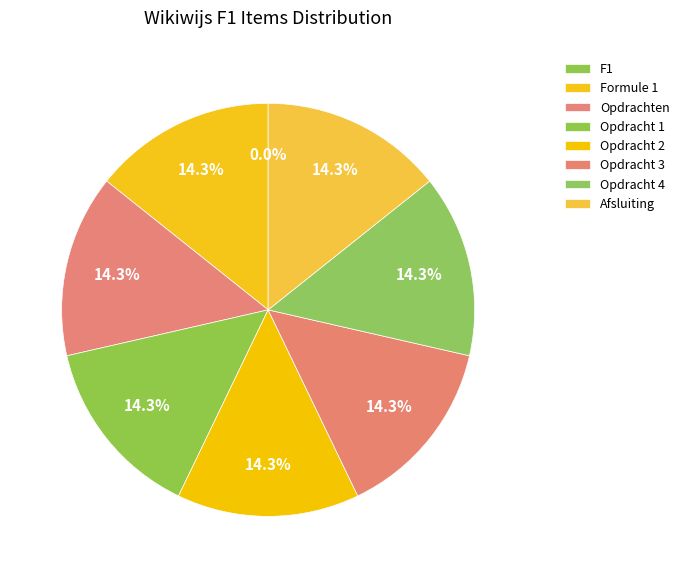

Combined, do Opdracht 1 and Opdracht 2 account for over 50%?

No